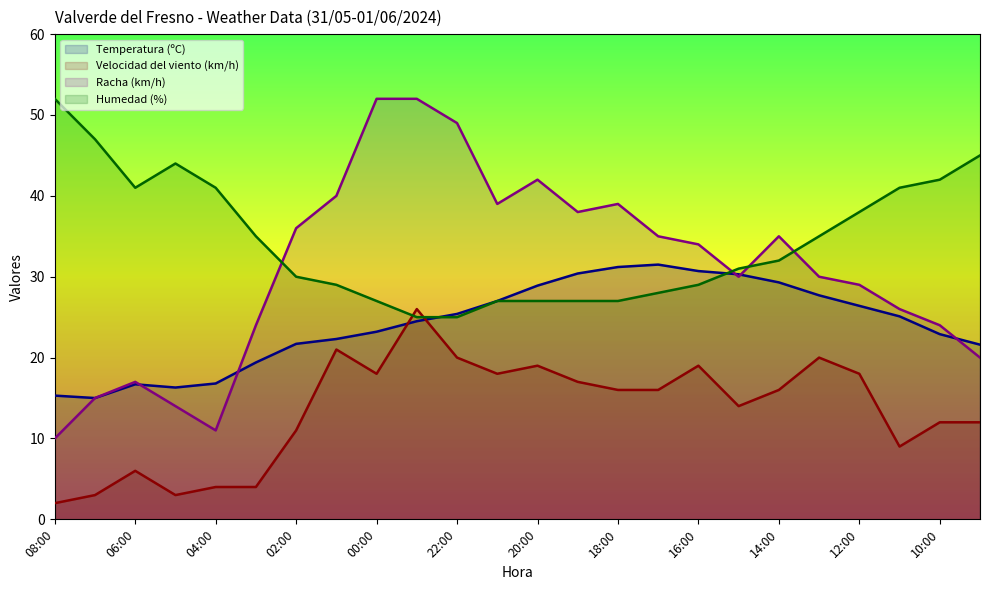

How many data points in Velocidad del viento (km/h) are above 16?

10